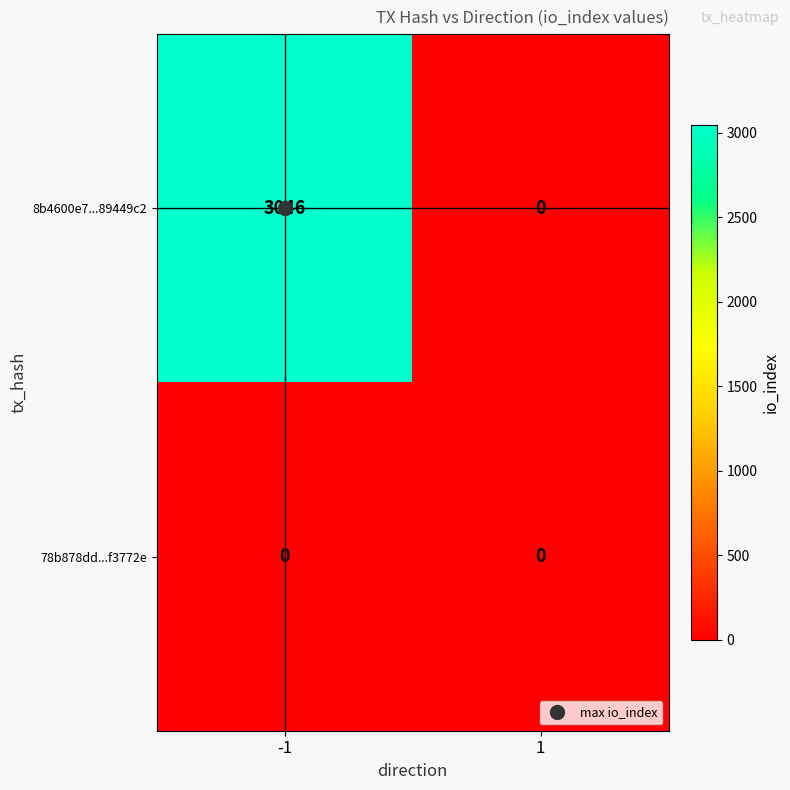

Which series changed the most between -1 and 1?

8b4600e7...89449c2